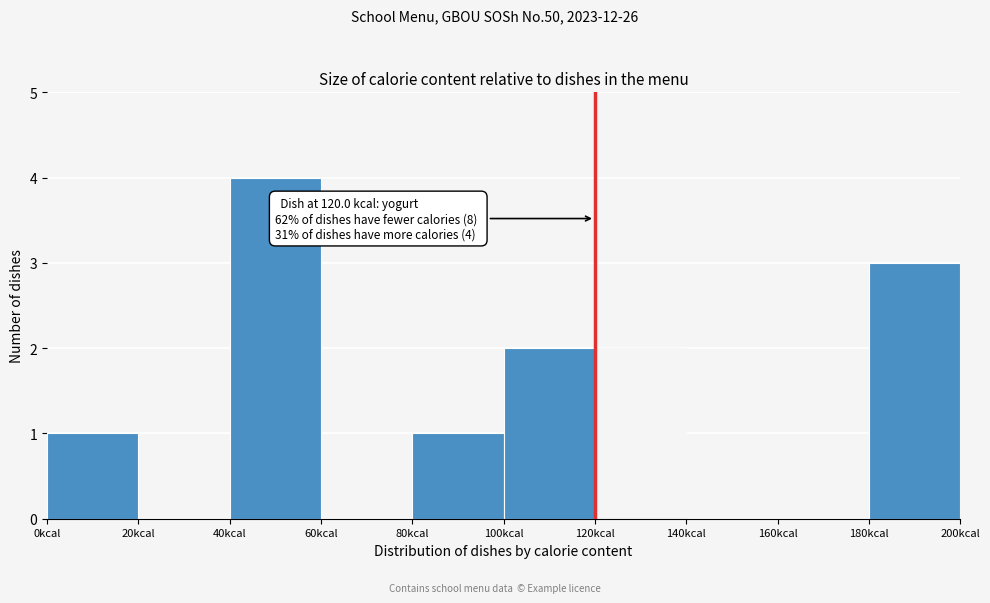

Over which range of the x-axis is the bar tallest?

40 to 60